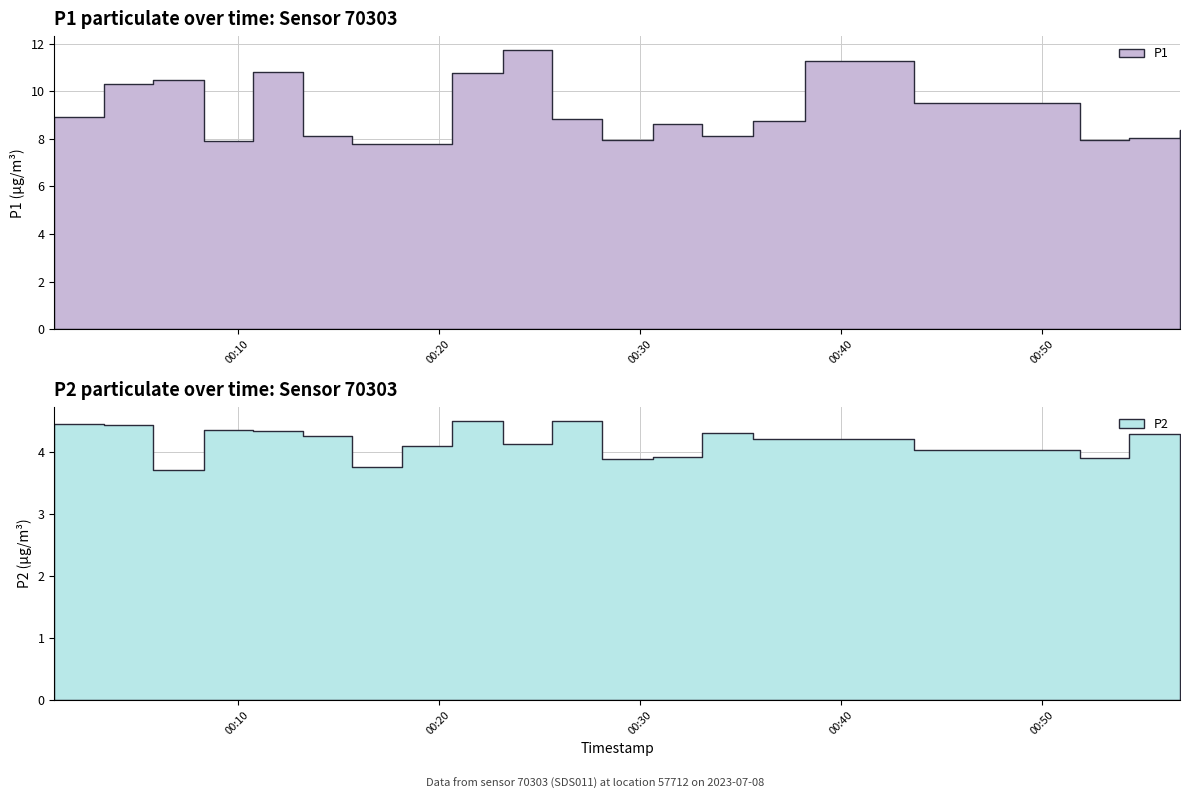

At which category is the sum across all series the highest?

2023-07-08T00:23:11